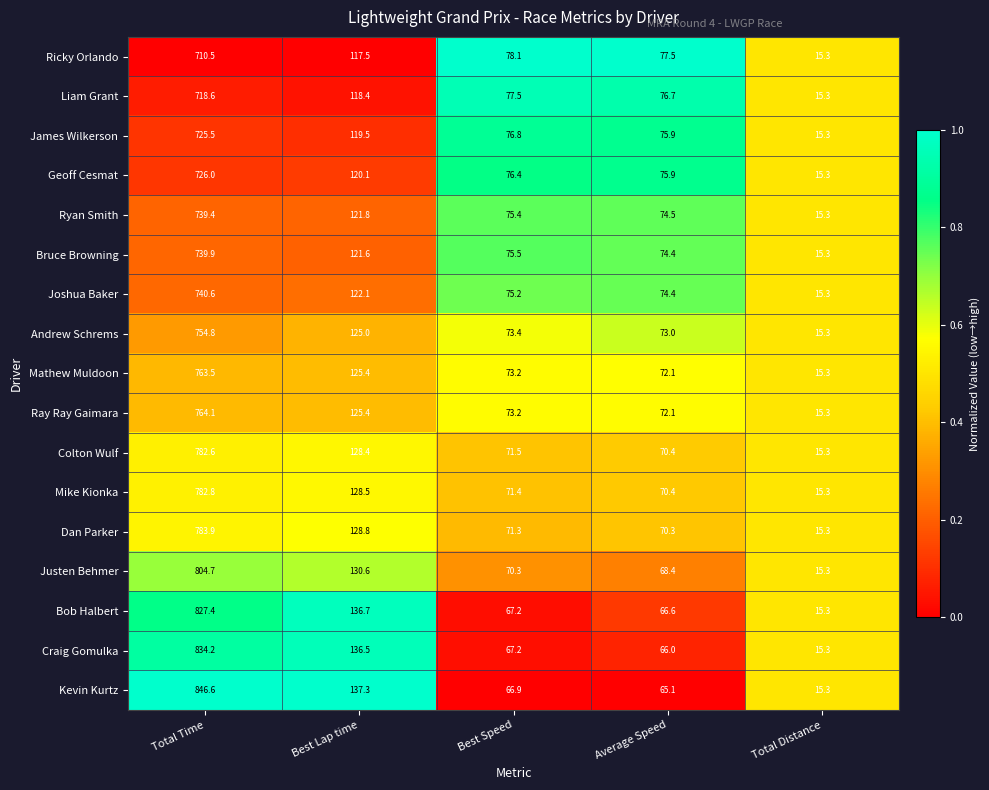

What is the average value of the Ray Ray Gaimara series?

210.0